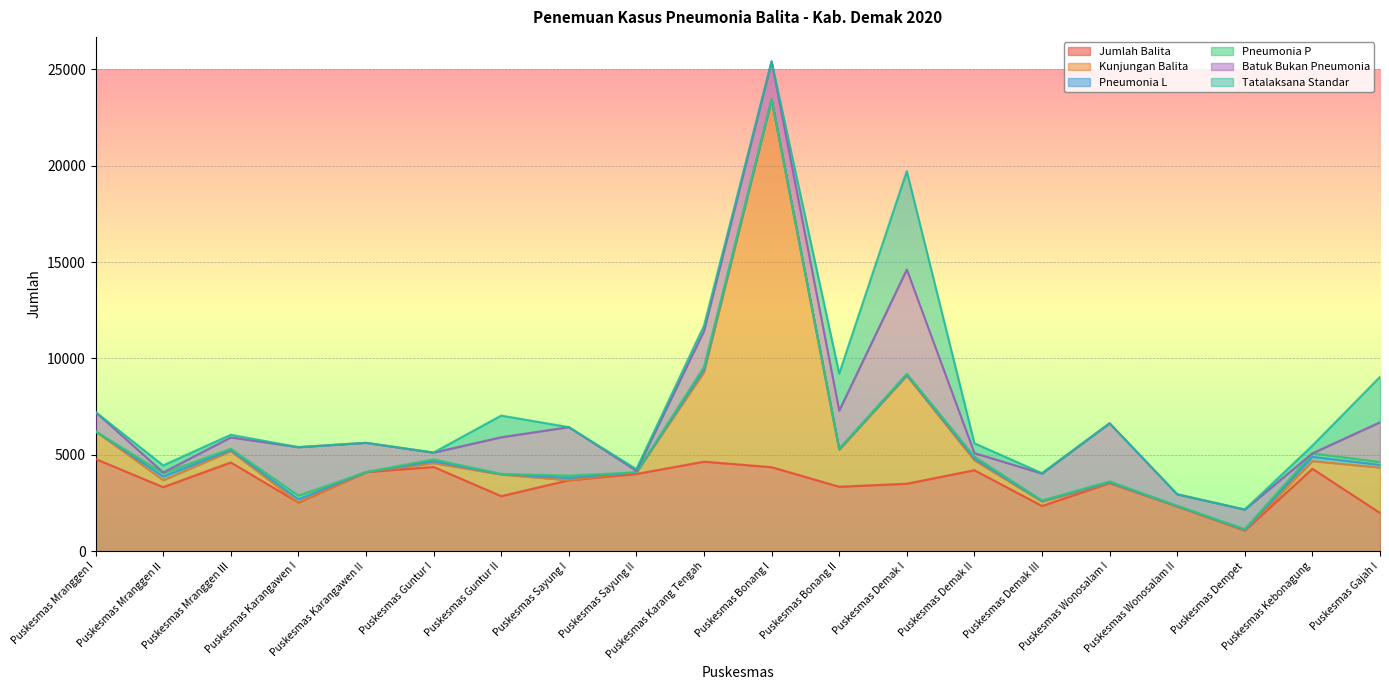

What is the sum of the Kunjungan Balita values at Puskesmas Bonang I and Puskesmas Bonang II?

20992